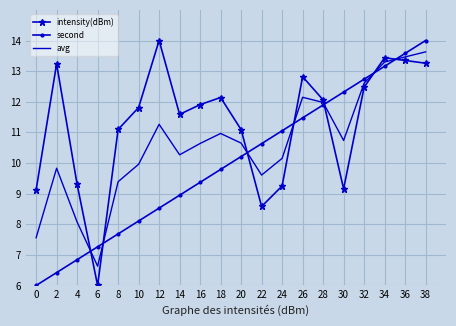

What is the average value of the avg series?

10.6